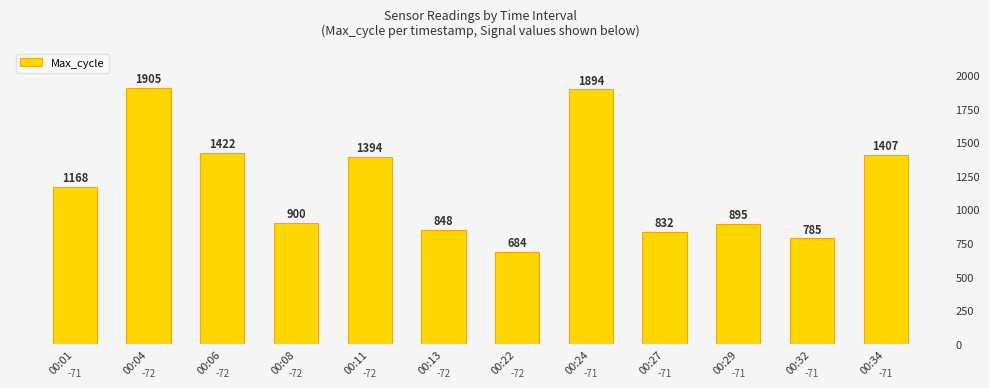

How many series are shown in this chart?

1